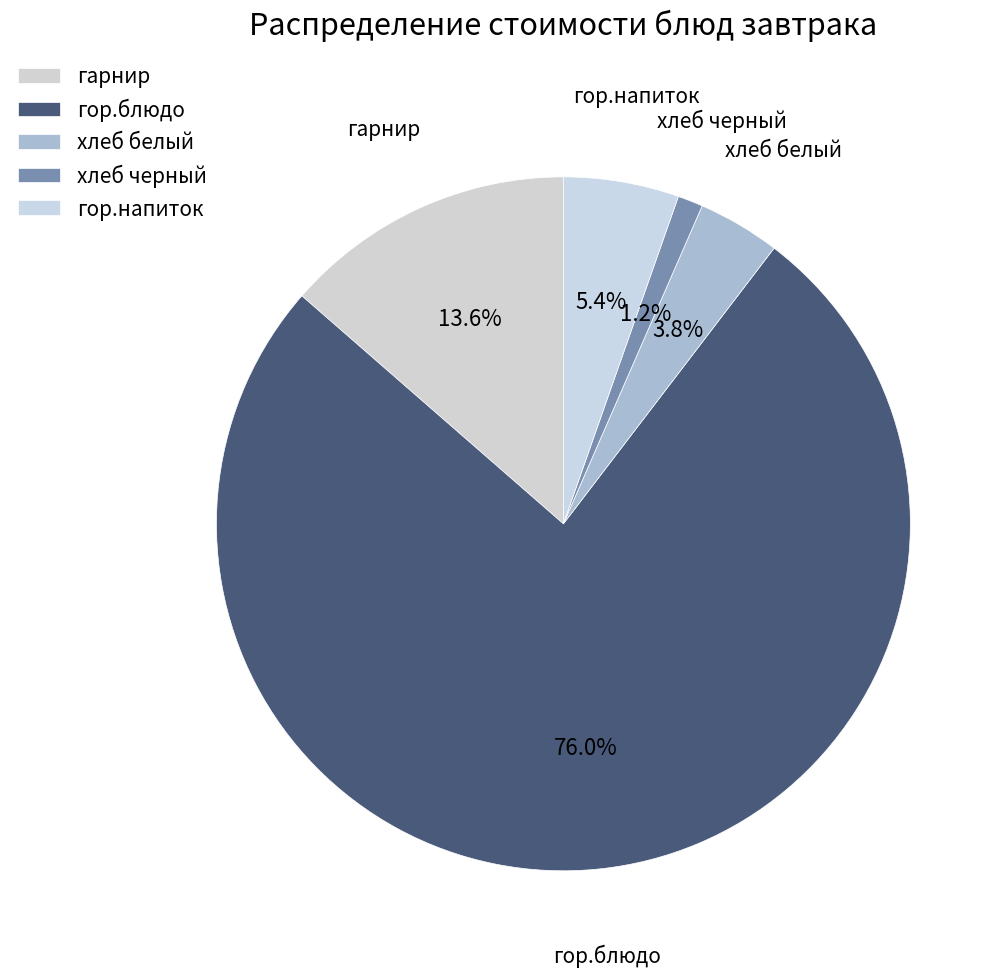

To the nearest percent, what is the difference between the largest and smallest slice percentages?

75%